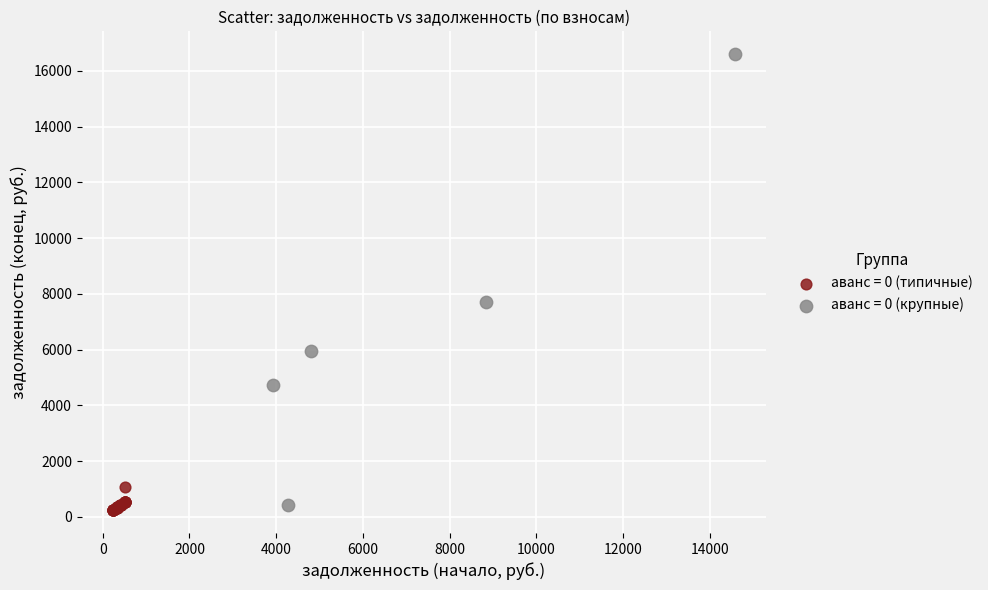

Which series reaches the minimum Y coordinate?

аванс = 0 (типичные)